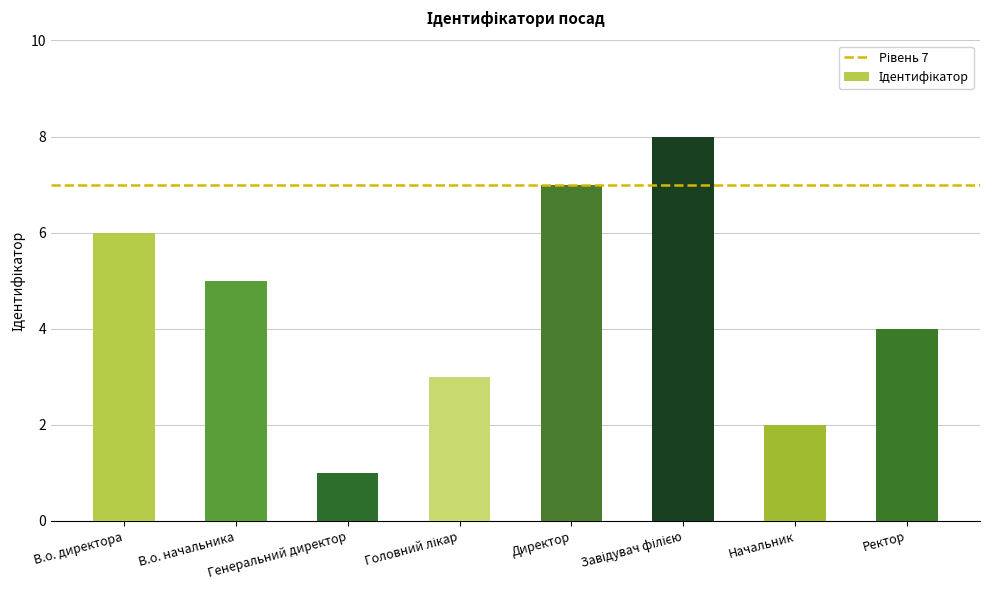

What is the change in value from Генеральний директор to Начальник?

+1